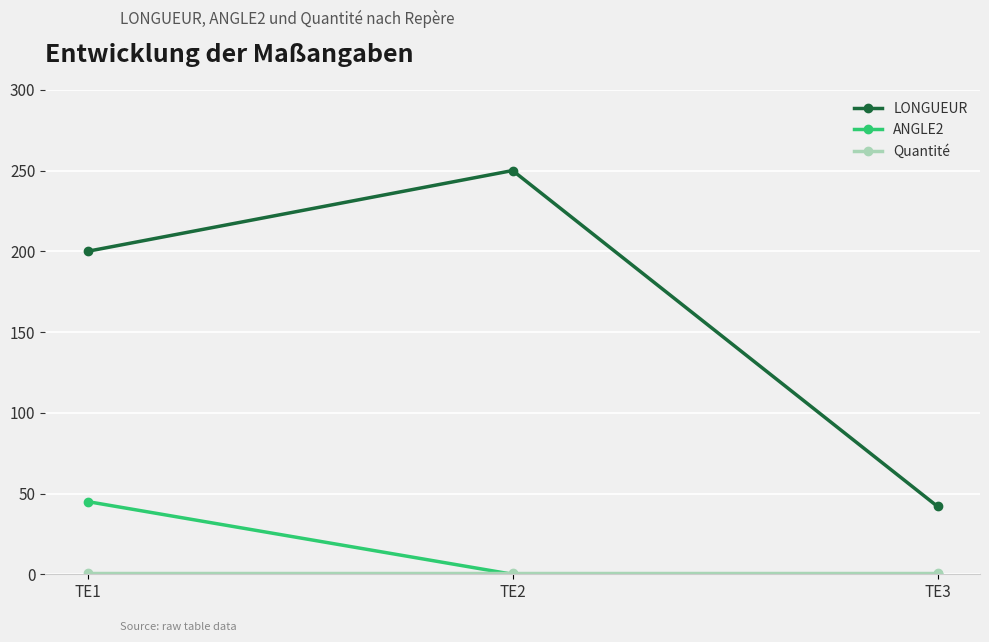

How many lines are shown in the chart?

3